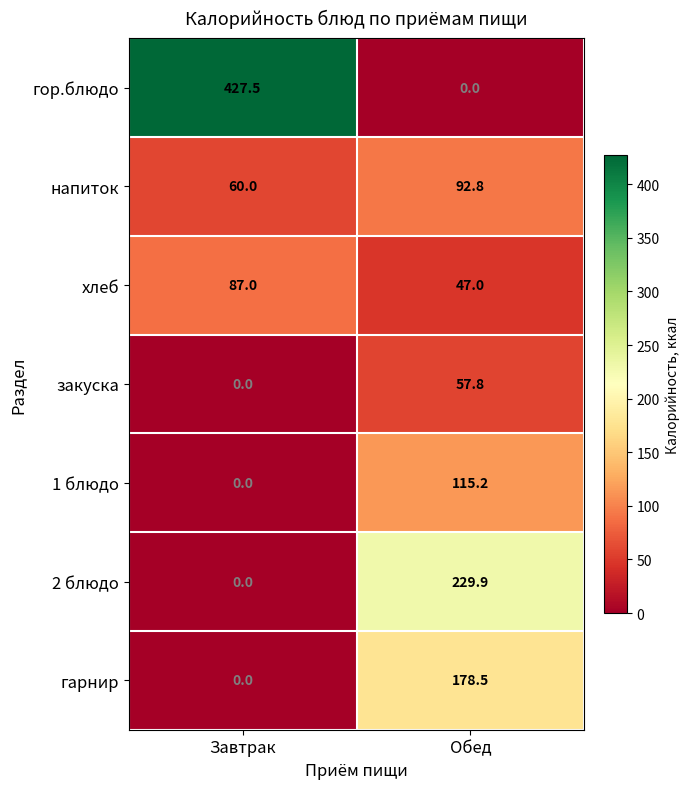

Read the гарнир value at Обед.

178.5